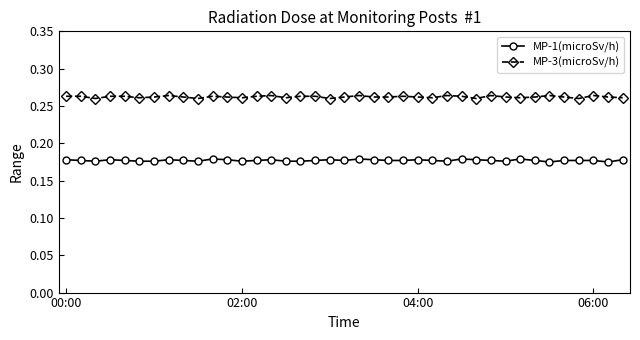

Which series has the largest total across all categories?

MP-3(microSv/h)